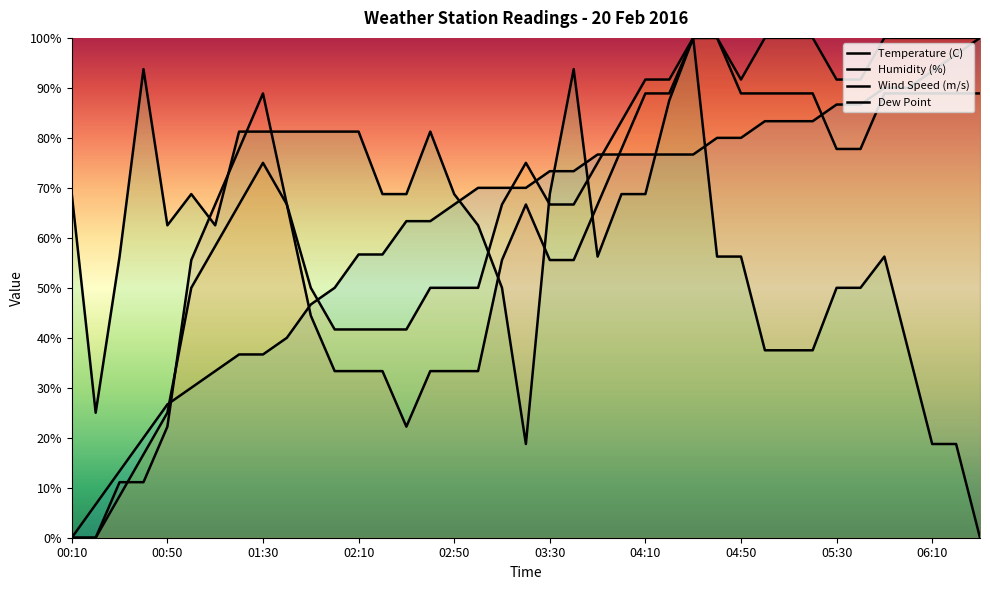

What is the total value across all series at 03:50?

274.6